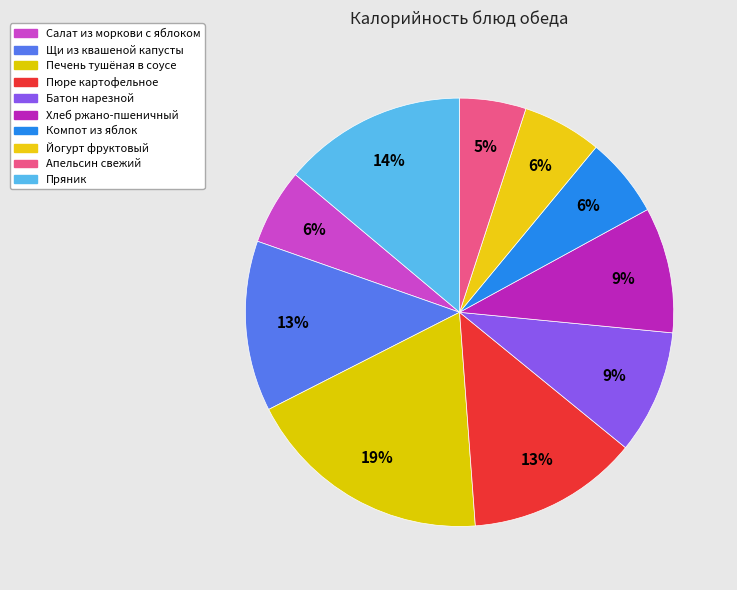

How many slices are in this pie chart?

10